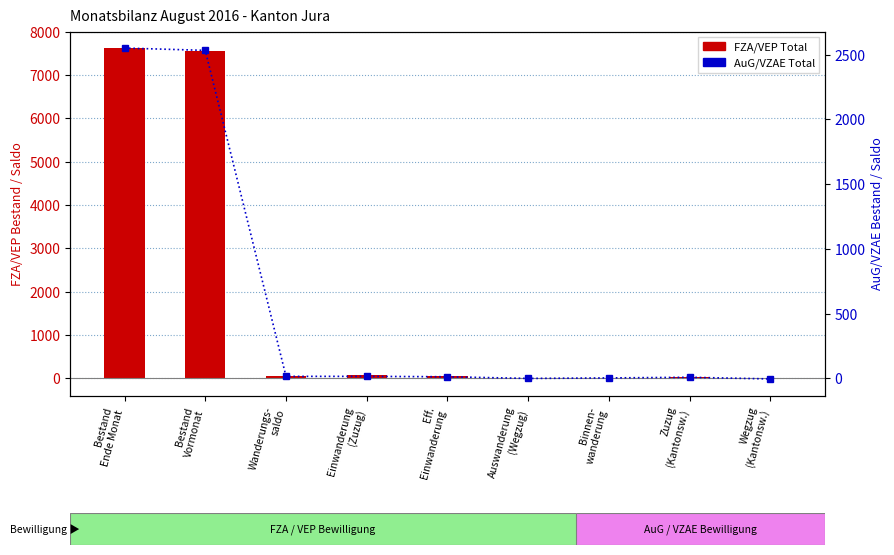

Is it true that AuG/VZAE Total equals 12 at Eff.
Einwanderung?

True